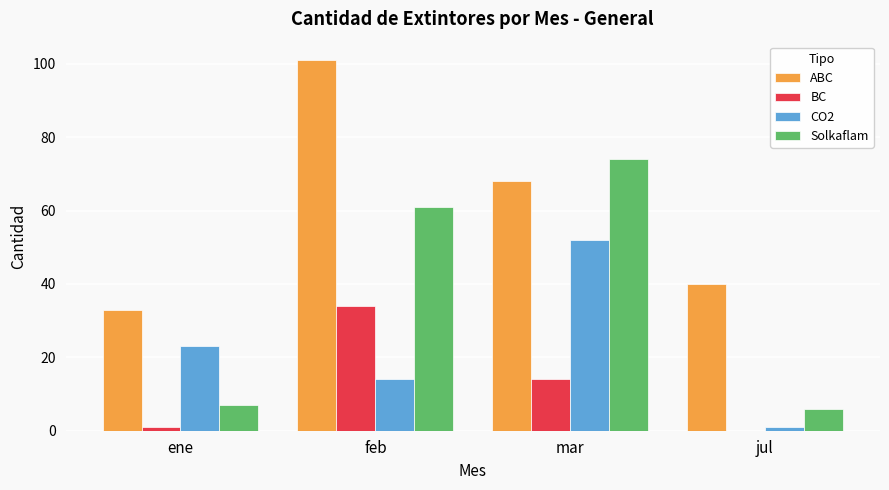

Reading left to right, transcribe all the data shown in this chart.

ABC: 33	101	68	40
BC: 1	34	14	0
CO2: 23	14	52	1
Solkaflam: 7	61	74	6